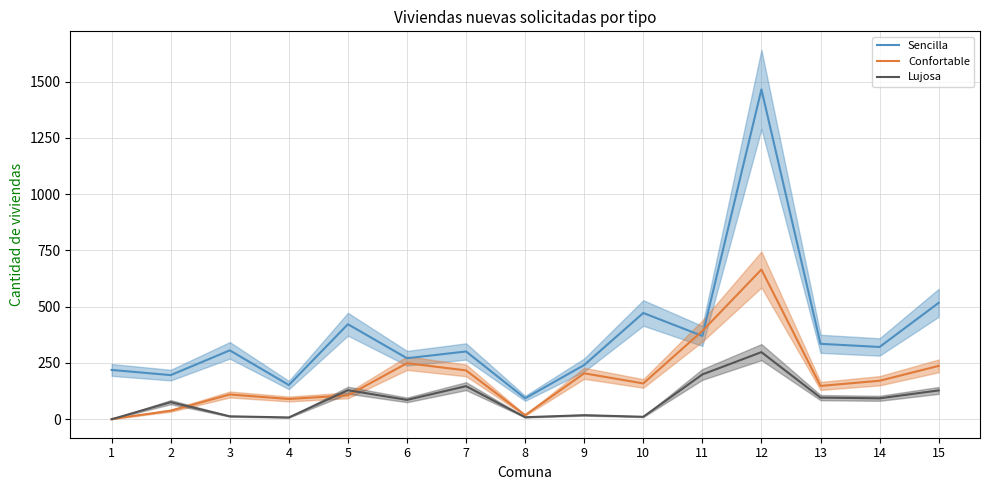

The Lujosa series shows 199 at 11. True or false?

True